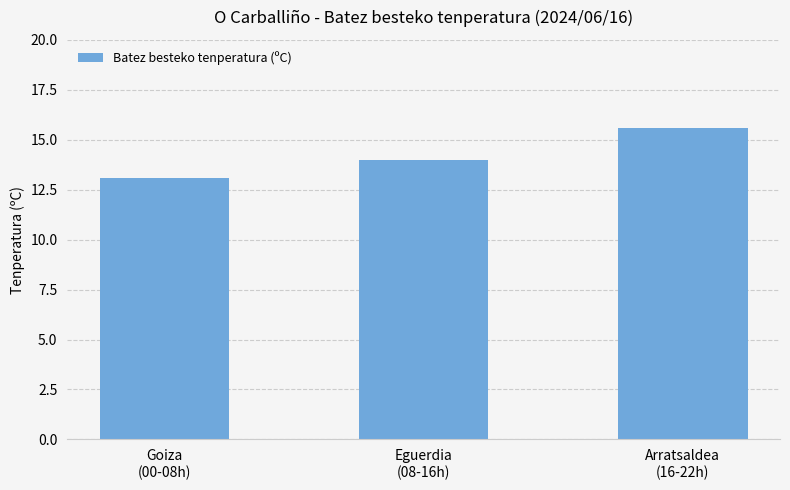

Which label corresponds to the largest value in the chart?

Arratsaldea
(16-22h)